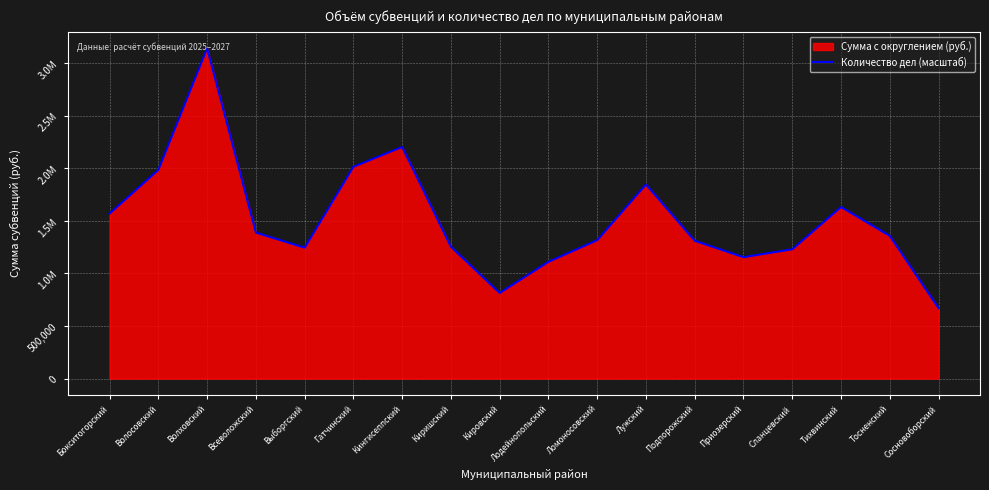

Does the chart have visible grid lines?

Yes